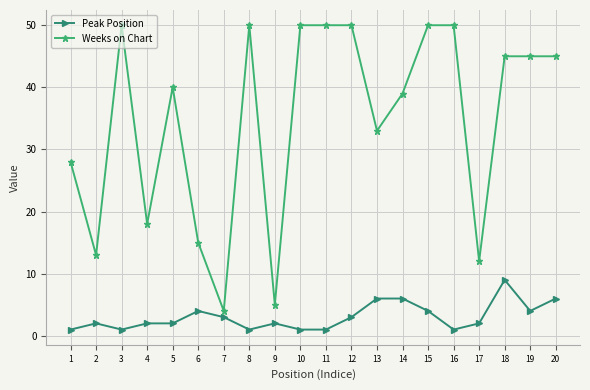

What is the highest value of the Peak Position series?

9